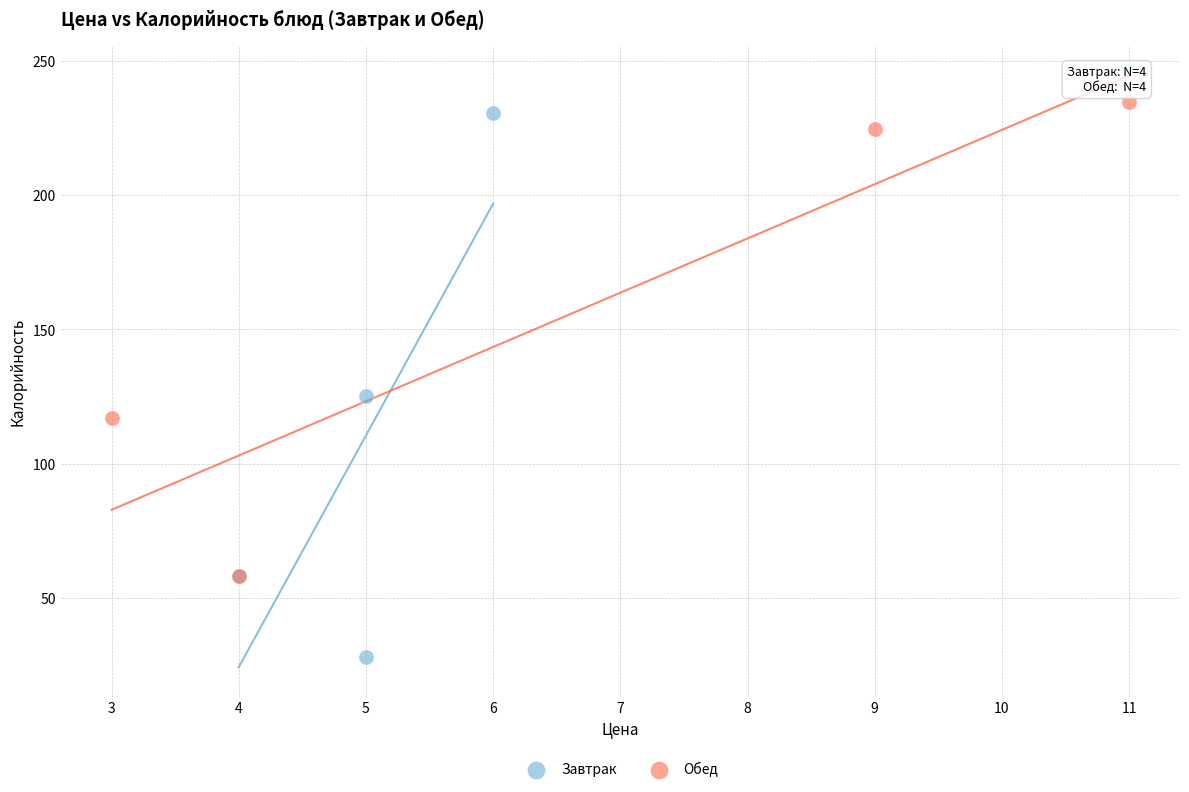

What are all the series names shown in the legend?

Завтрак, Обед